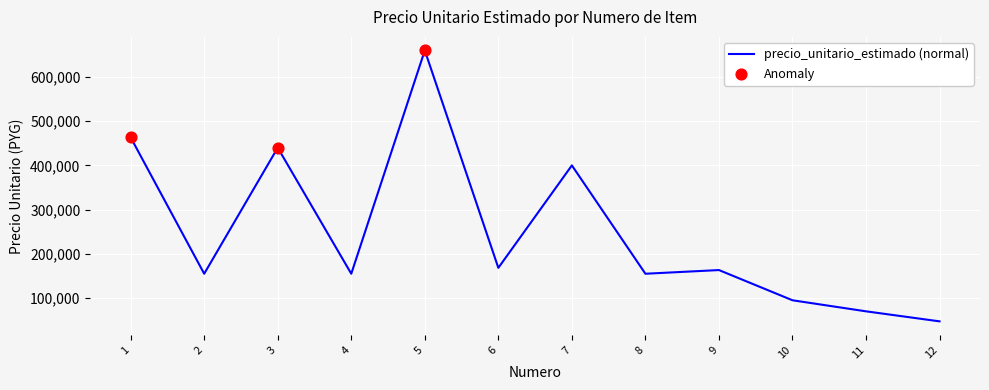

What is the change in value from 7 to 9?

-236667